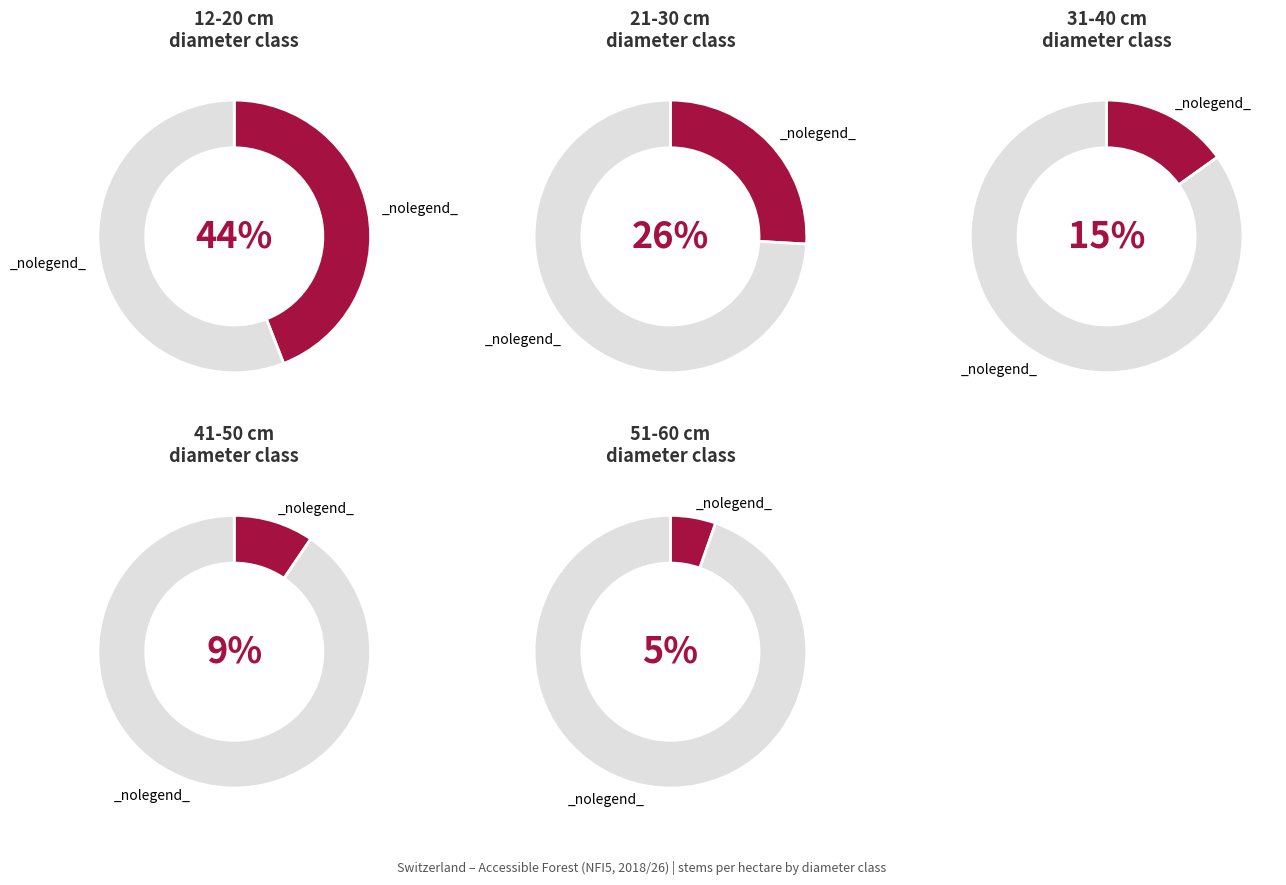

To the nearest percent, what percentage of the pie is 21-30 cm?

26%